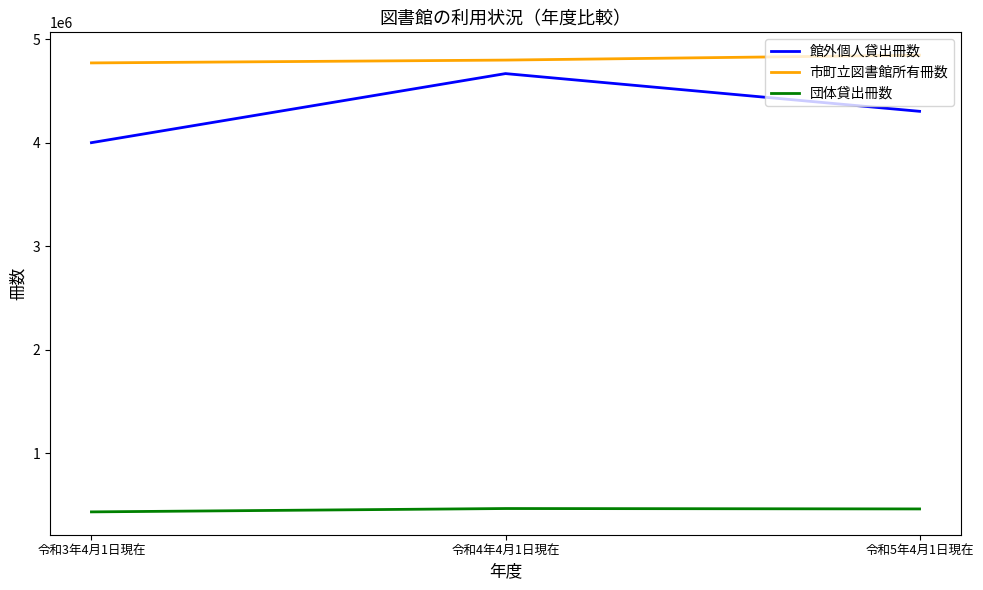

How many lines are shown in the chart?

3